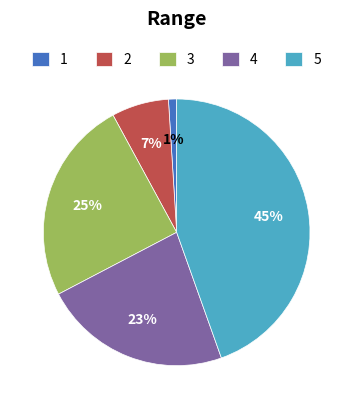

What is the smallest slice in the pie chart?

1